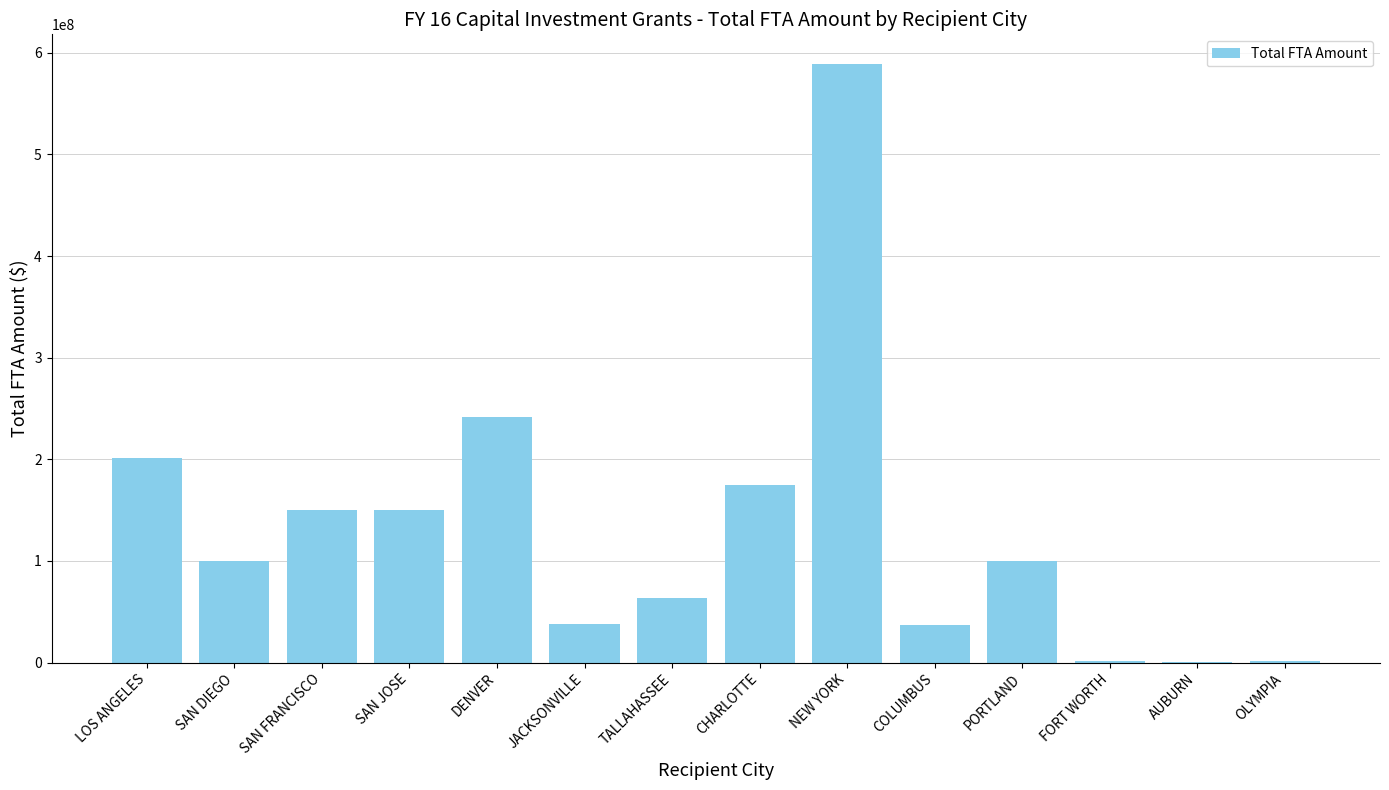

Where does the data first go above 100000000?

LOS ANGELES